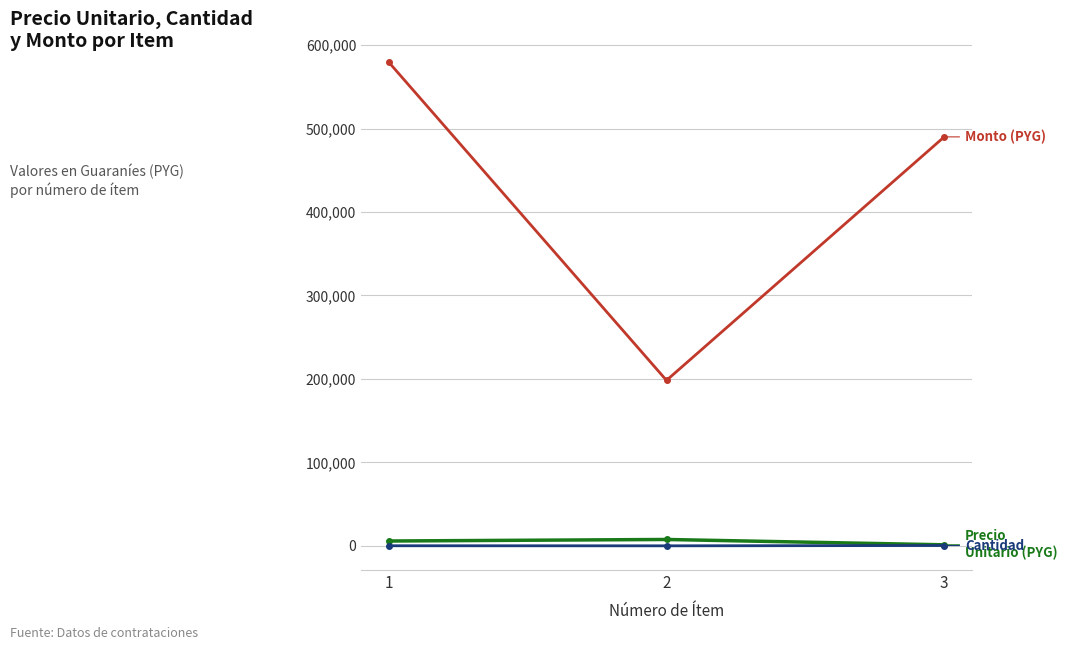

What is the maximum value shown in the chart?

579500